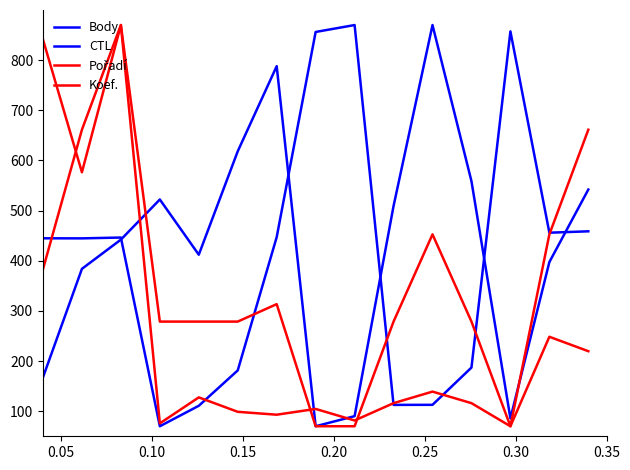

Where do Koef. and CTL first cross each other?

0.05 and 0.10